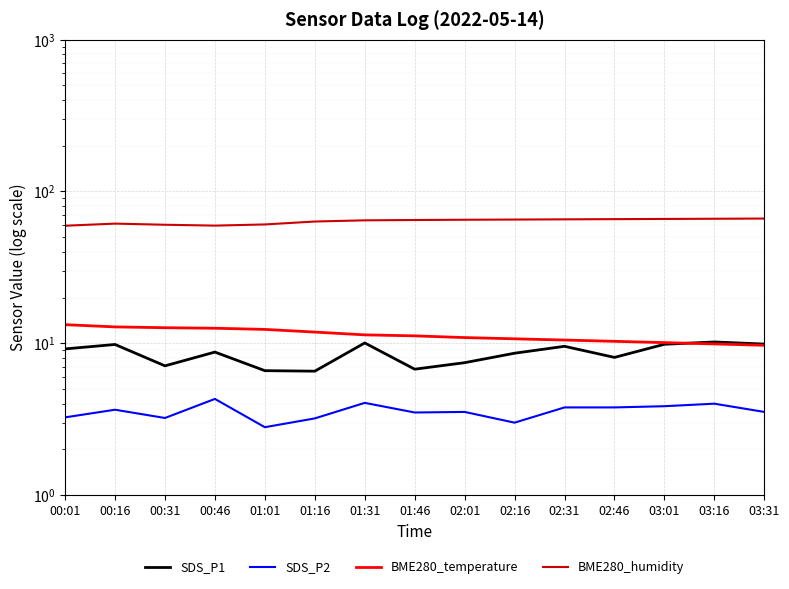

Read the BME280_humidity value at 00:46.

59.6